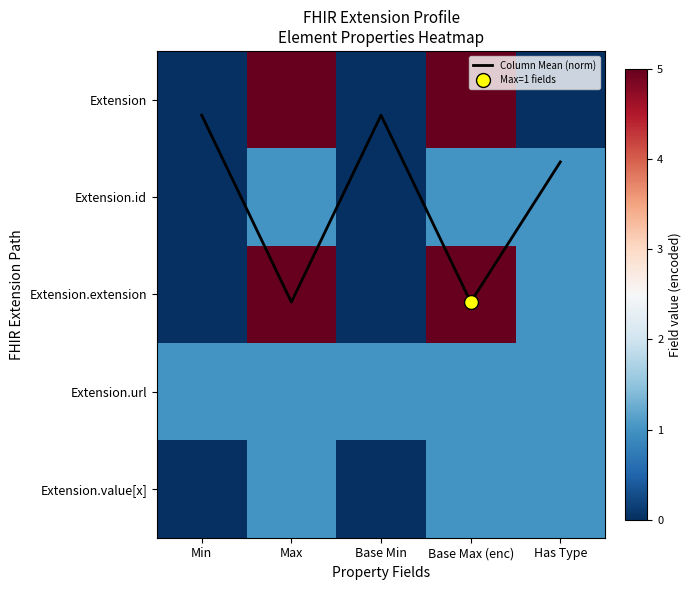

List the labels in order of Extension.id value, largest first.

Max, Base Max (enc), Has Type, Min, Base Min